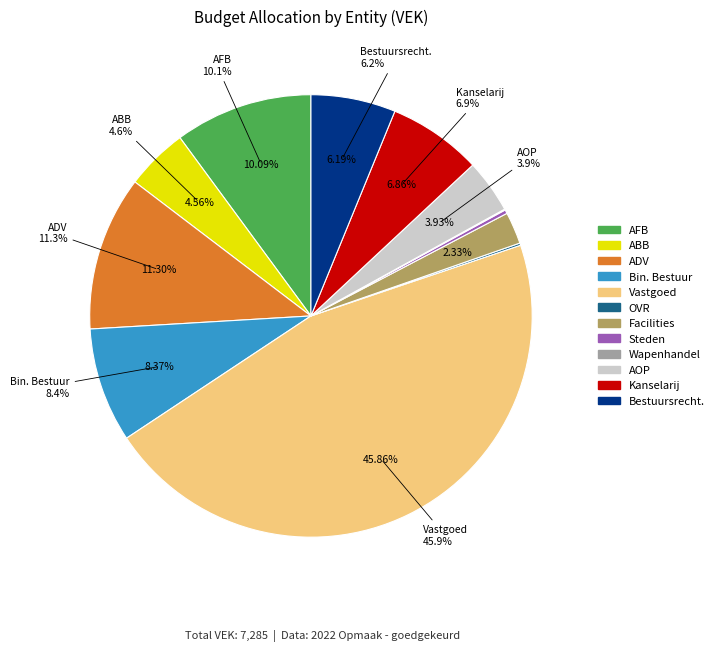

What portion of the pie excludes AGENTSCHAP FACILITAIR BEDRIJF?

89.9%